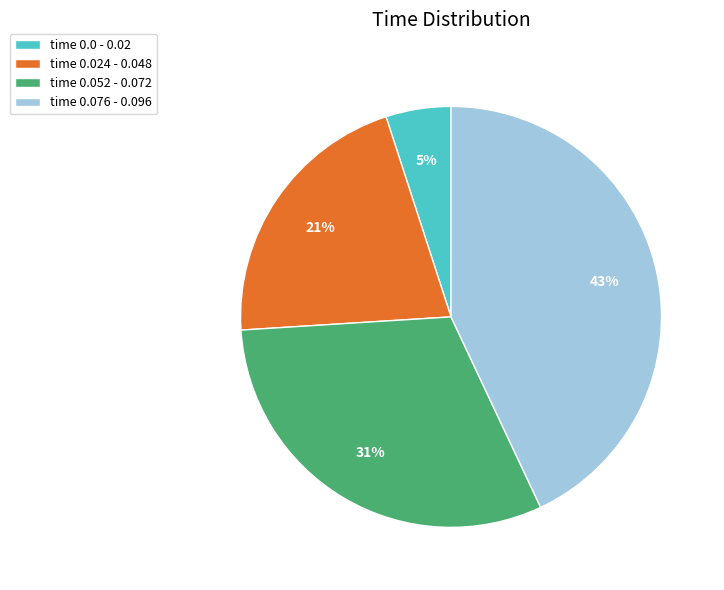

True or false: time 0.076 - 0.096 accounts for 43% of the total.

True